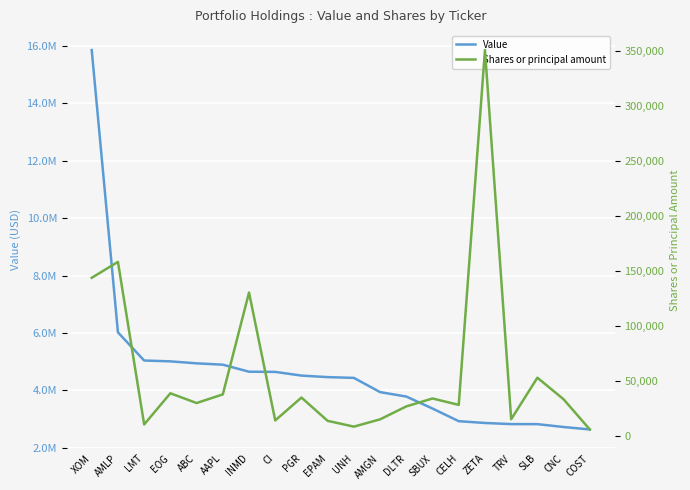

True or false: Value and Shares or principal amount cross at least once.

False